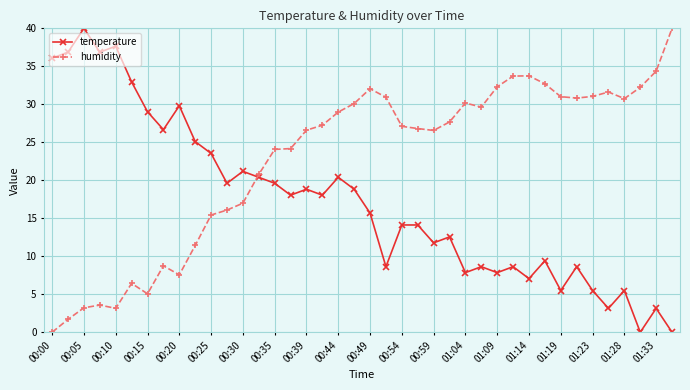

What is the highest value of the humidity series?

40.0